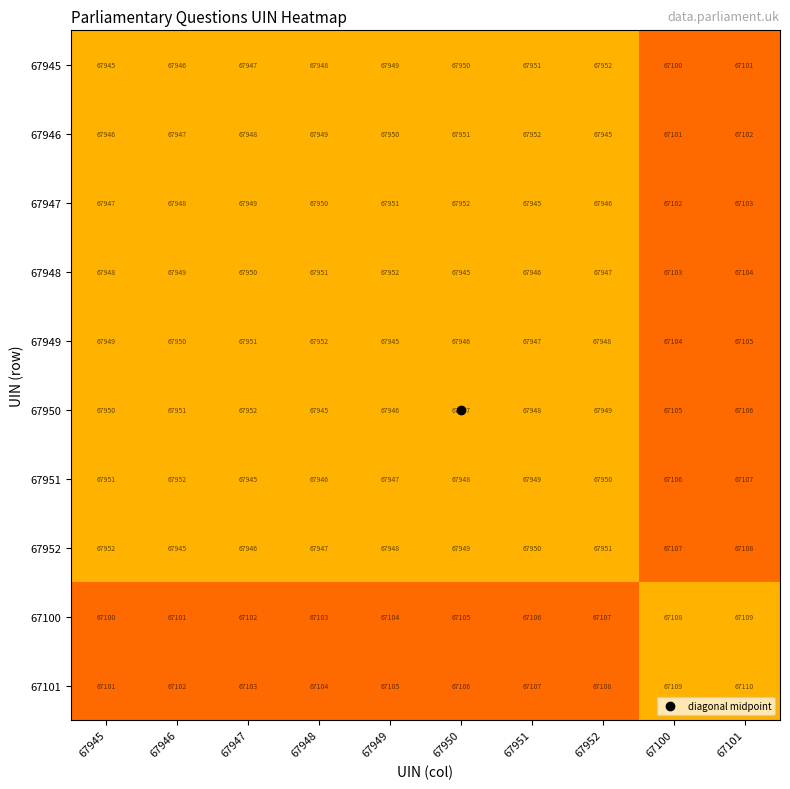

At 67947, list the series in order from smallest to largest.

67100, 67101, 67951, 67952, 67945, 67946, 67947, 67948, 67949, 67950